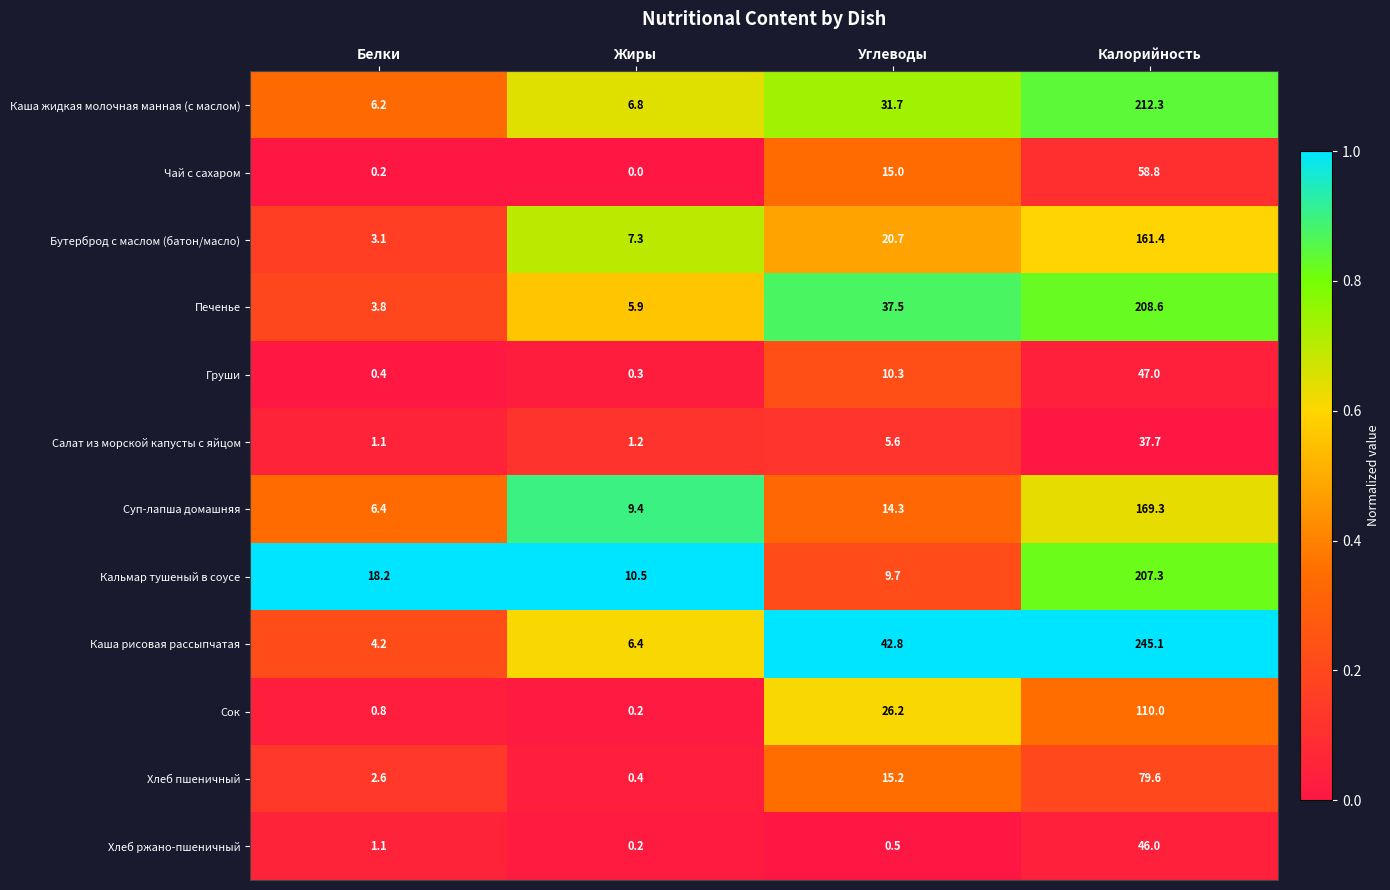

What is the sum of all Суп-лапша домашняя values?

199.4